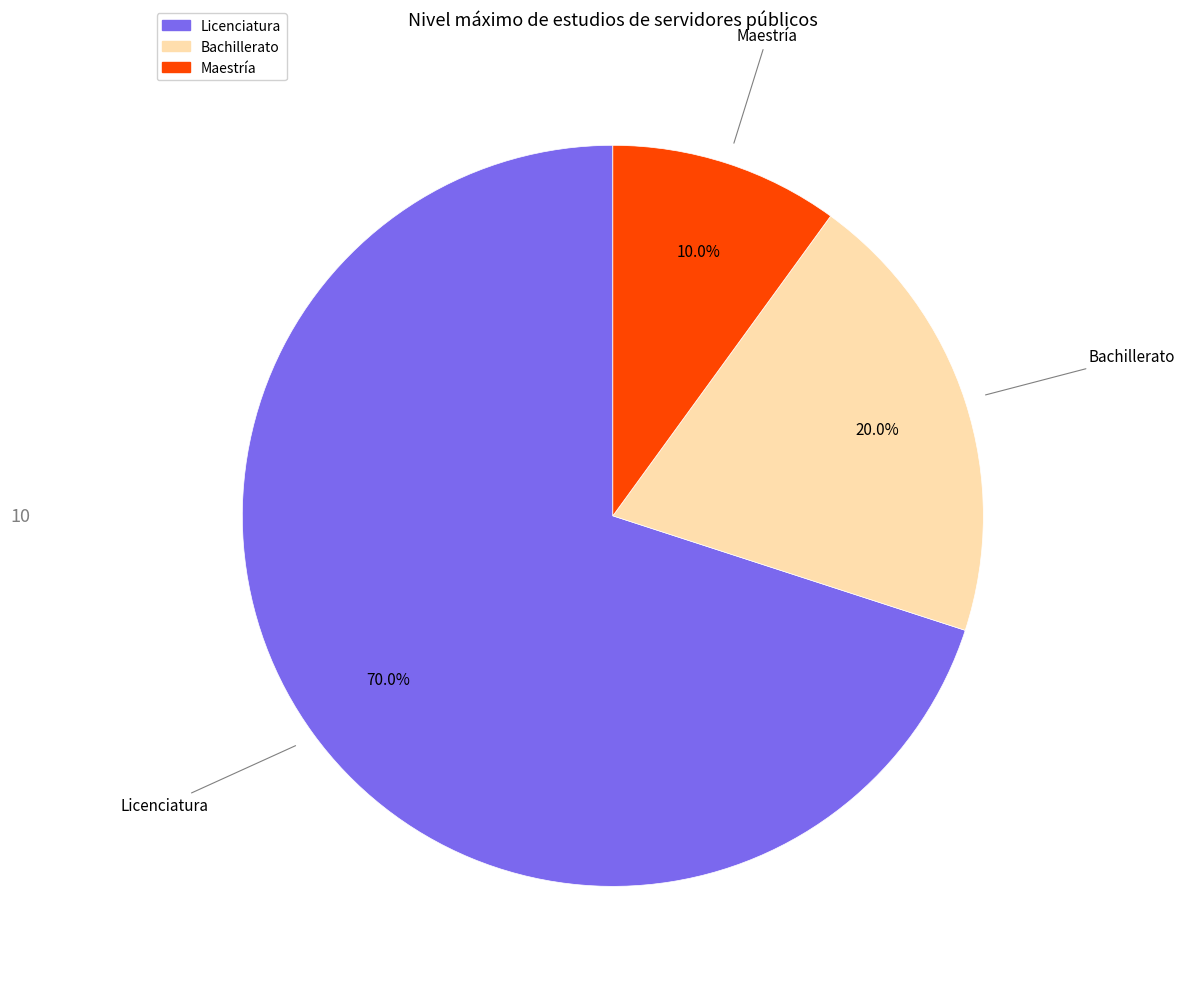

How much of the chart is everything except Maestría?

90.0%